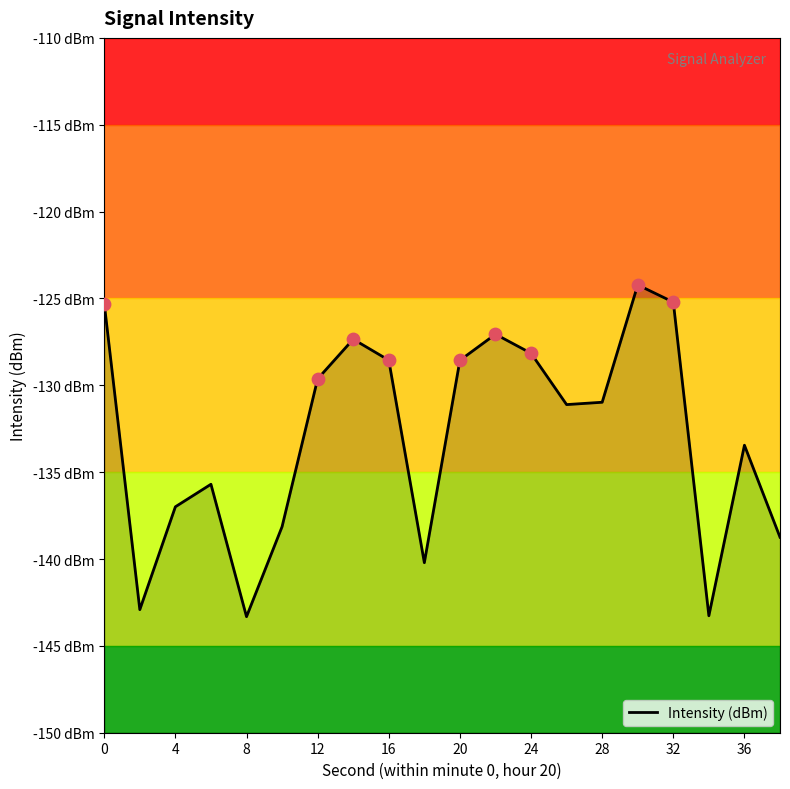

Between 20 and 16, which is larger?

20